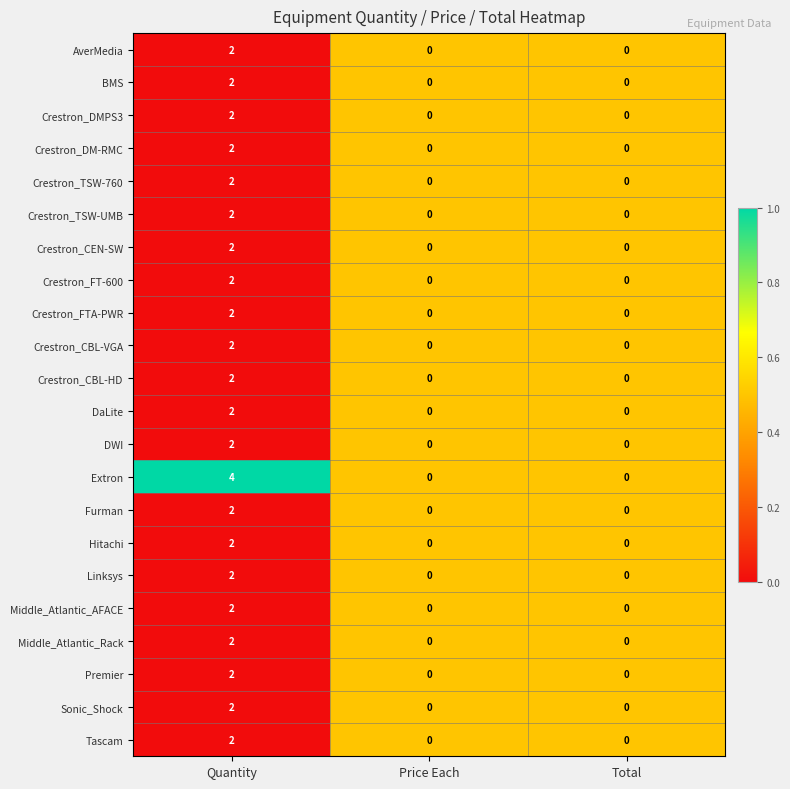

Which category has the highest value in the Tascam series?

Quantity